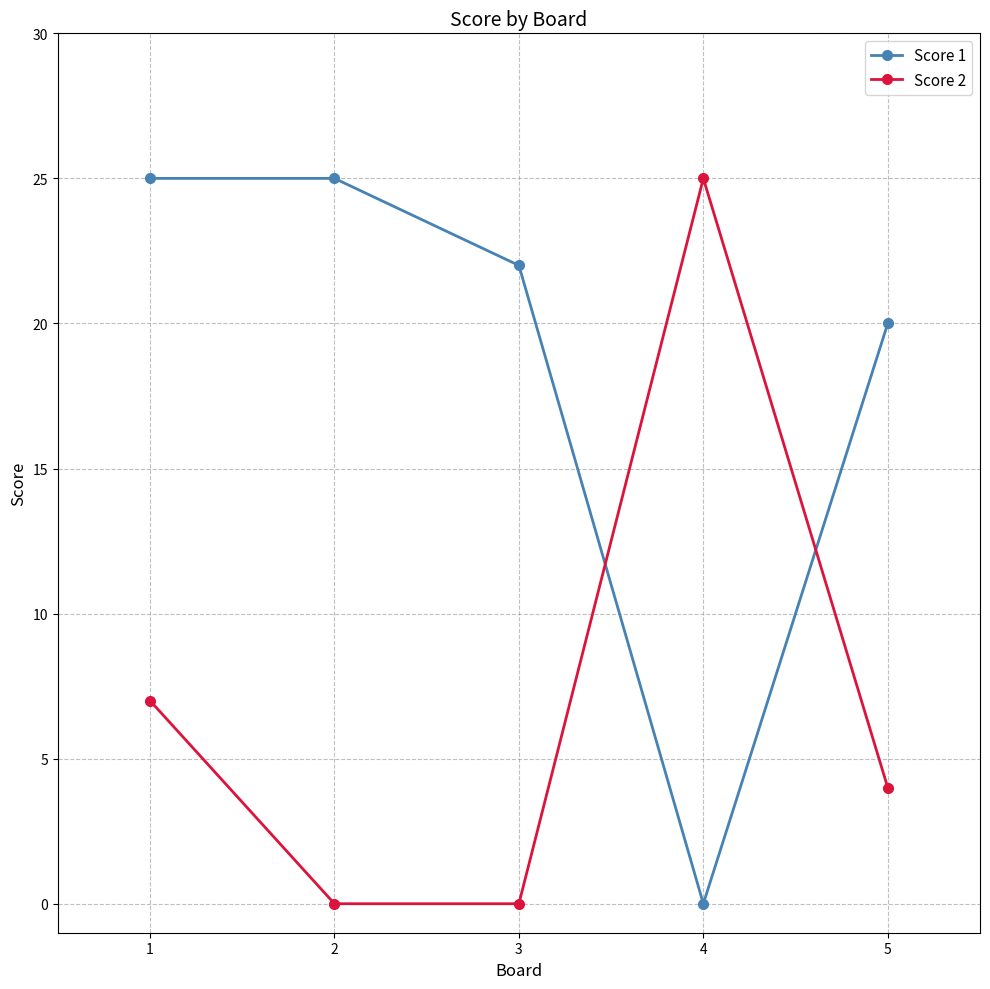

What is the value of the Score 2 point at the 4th from the left?

25